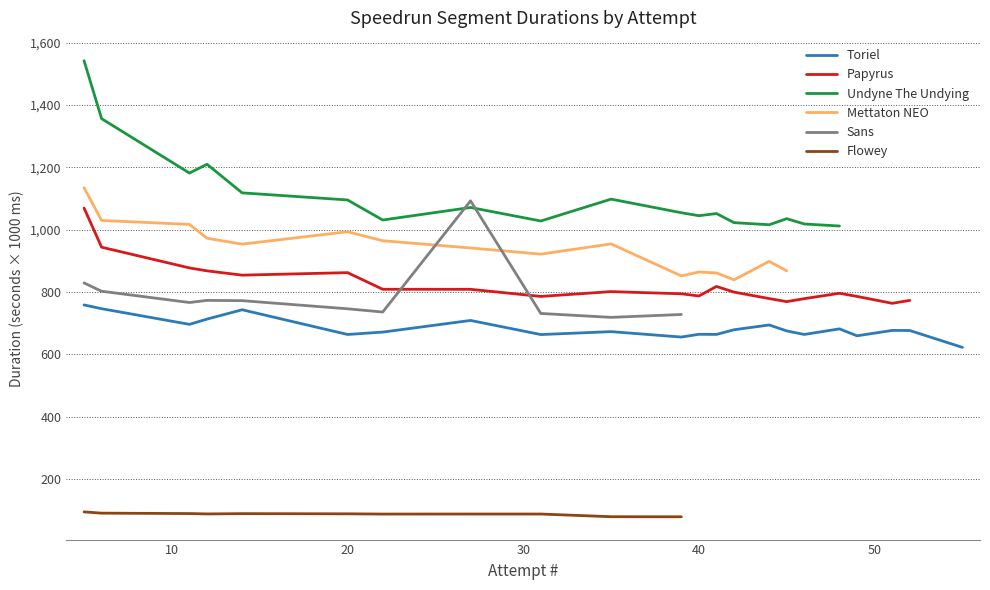

Which series has the largest total across all categories?

Undyne The Undying